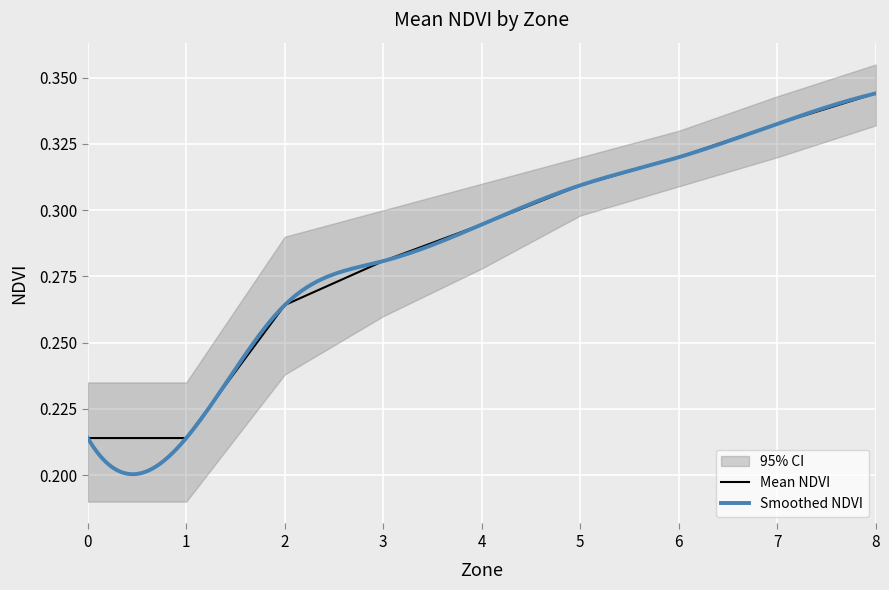

True or false: ndvi_upper has more than 0 interior local peaks.

False